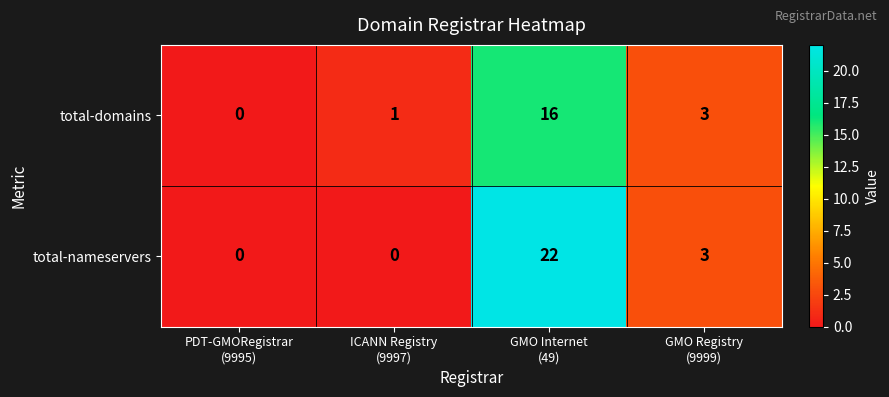

List the series in order of their overall mean, highest first.

total-nameservers, total-domains